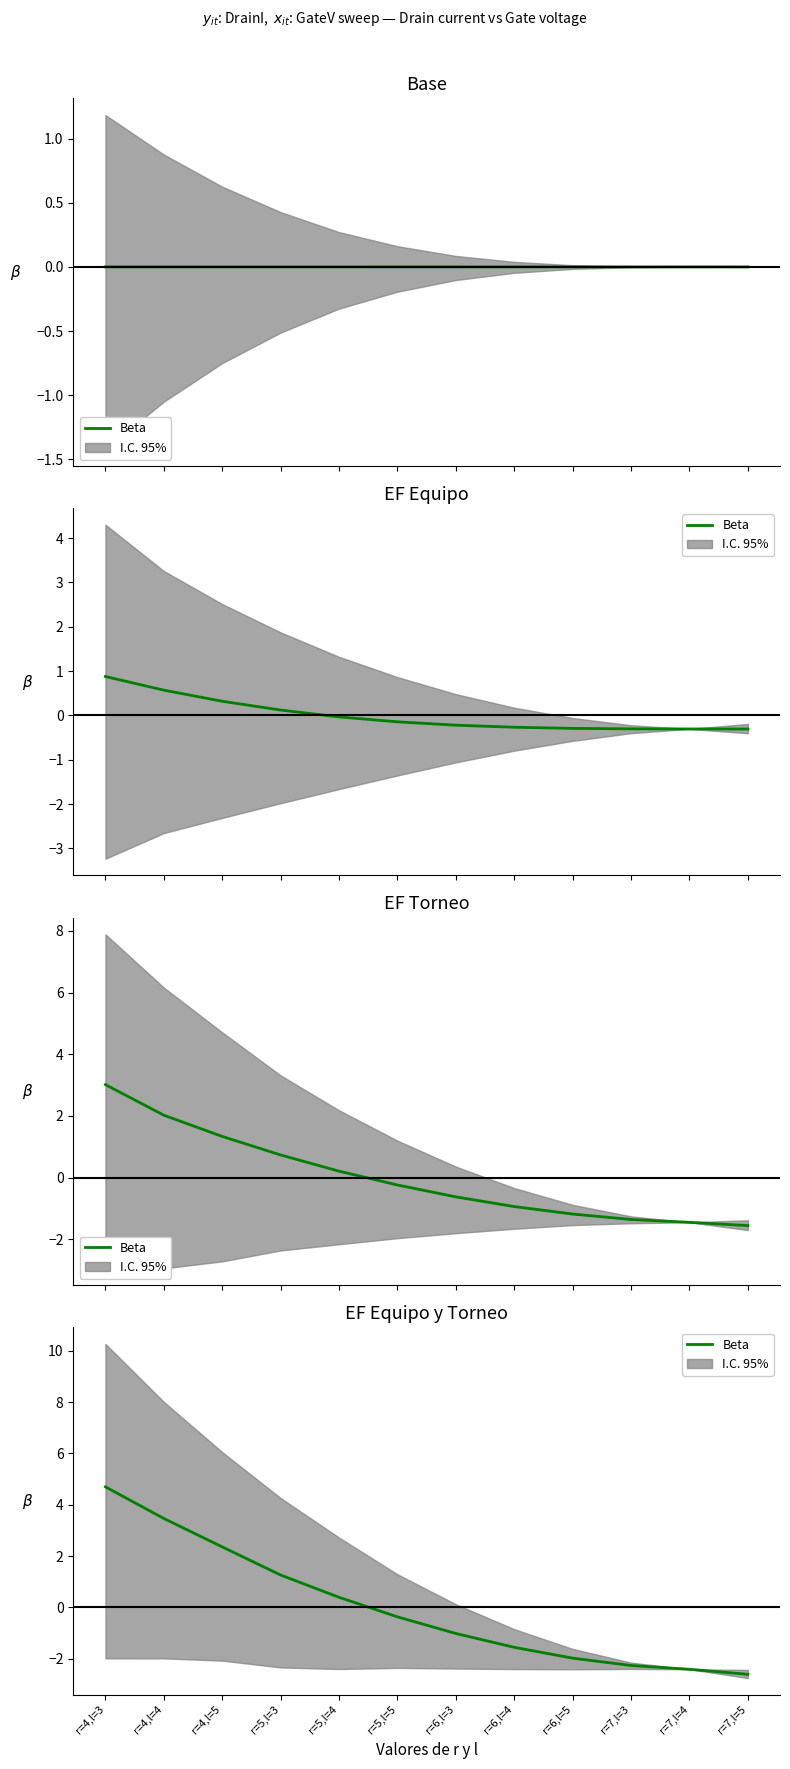

What is the value of the 3rd point from the left?

2.4